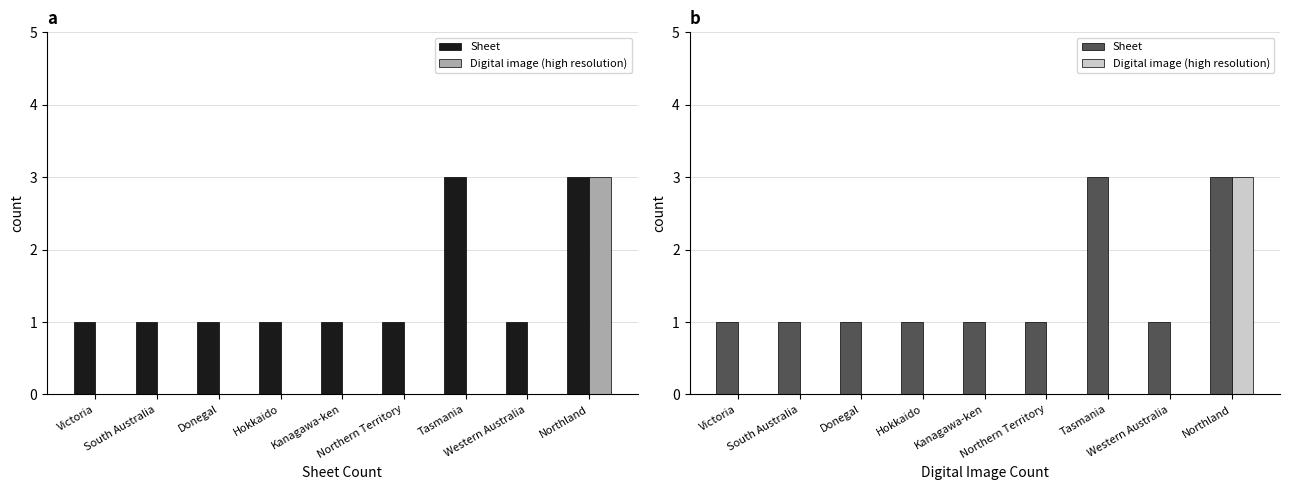

Reading left to right, transcribe all the data shown in this chart.

Sheet: Victoria=1	South Australia=1	Donegal=1	Hokkaido=1	Kanagawa-ken=1	Northern Territory=1	Tasmania=3	Western Australia=1	Northland=3
Digital image (high resolution): Victoria=0	South Australia=0	Donegal=0	Hokkaido=0	Kanagawa-ken=0	Northern Territory=0	Tasmania=0	Western Australia=0	Northland=3